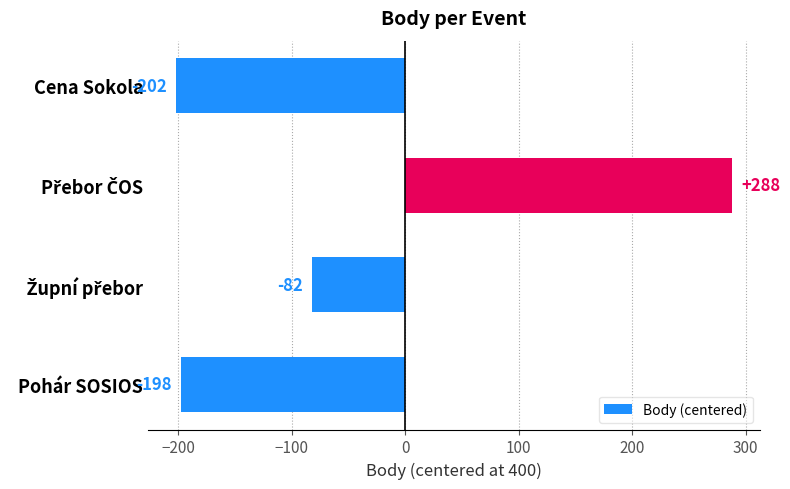

What is the approximate value at Cena Sokola, to the nearest 50?

-200